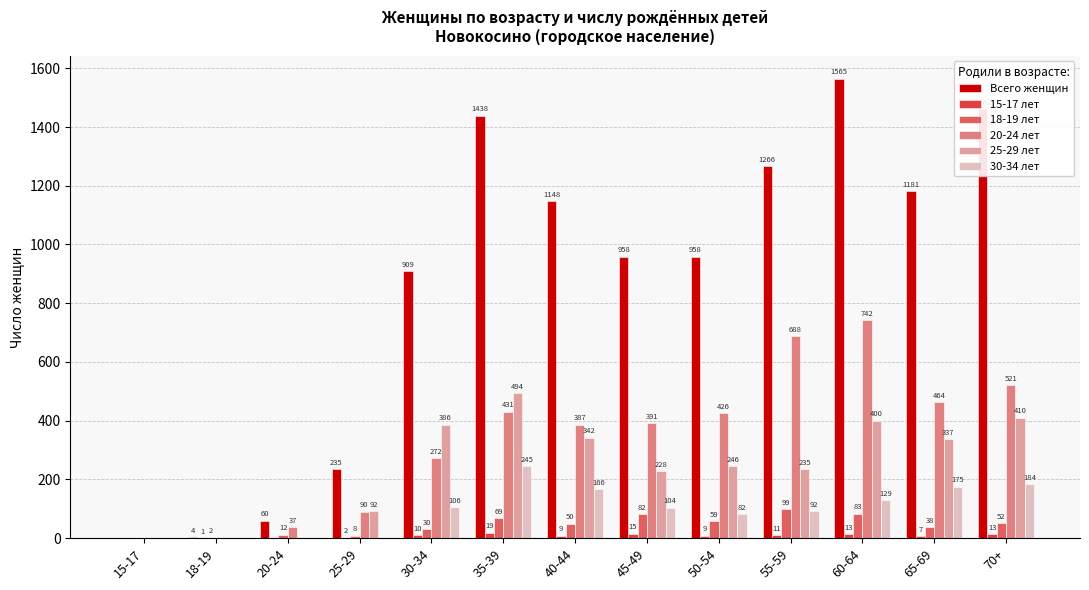

What is the highest value of the 30-34 лет series?

245